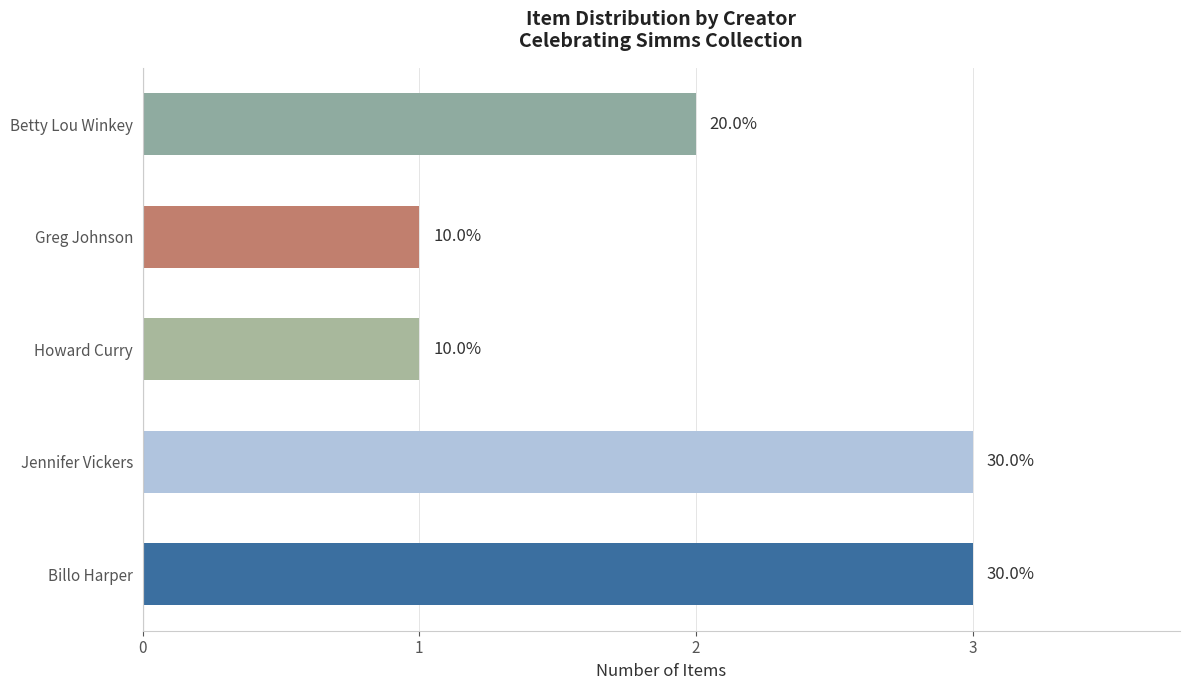

Does the chart contain any negative values?

No